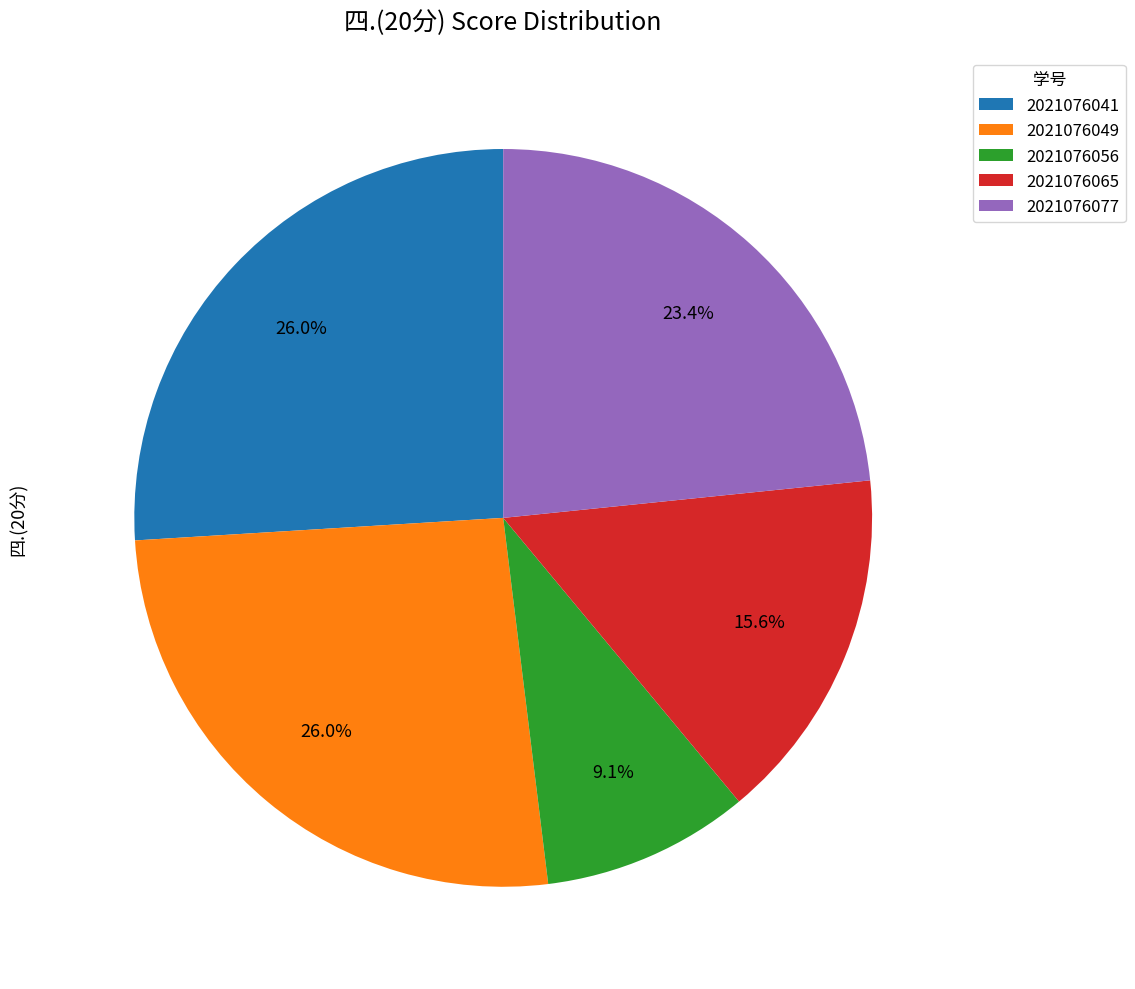

Which has a higher value, 2021076077 or 2021076049?

2021076049